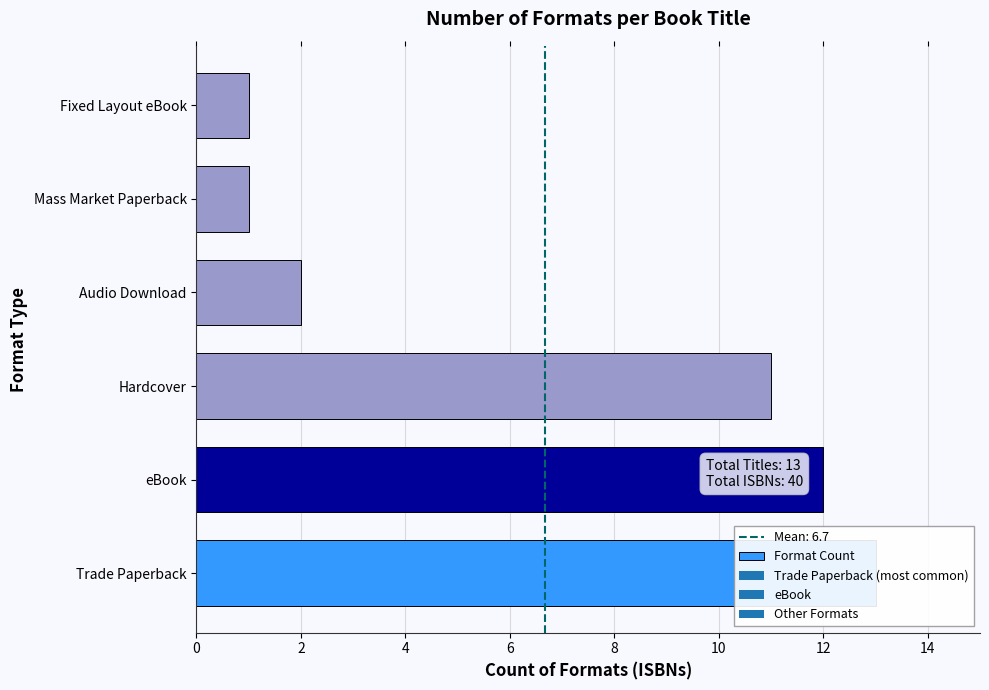

The value at Mass Market Paperback is 0. True or false?

False